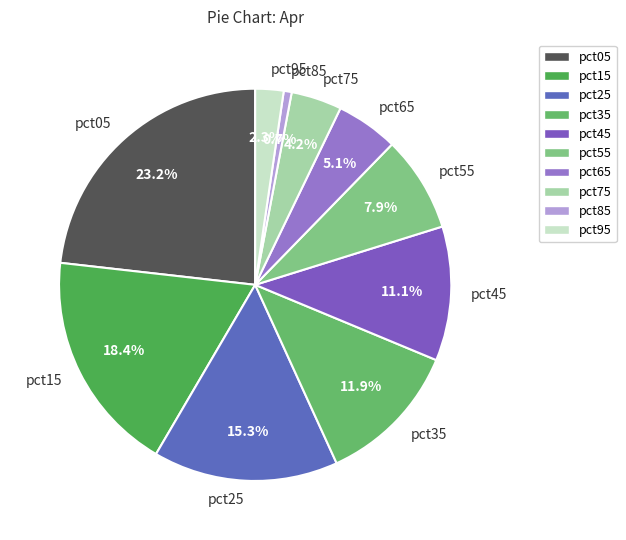

Count the number of slices in the pie.

10